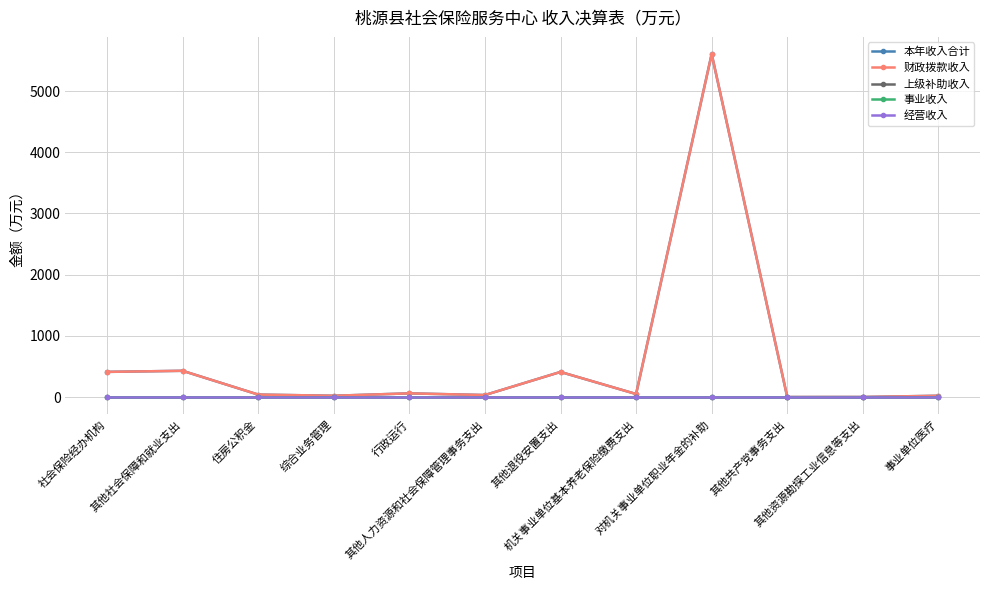

Does the chart have visible grid lines?

Yes